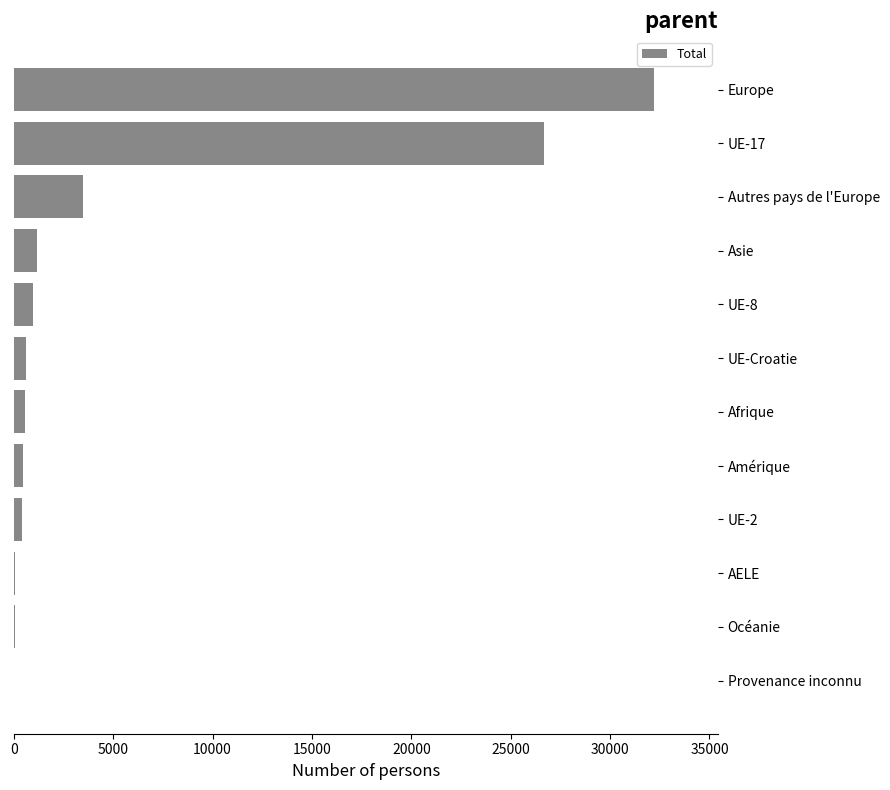

What is the sum of all values?

66655